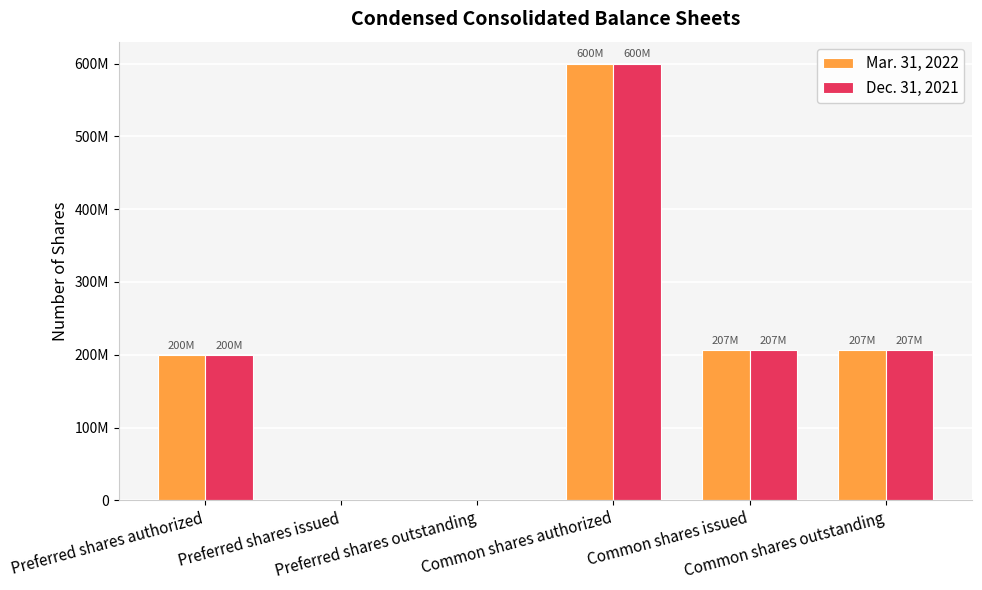

What position from the left is Preferred shares authorized?

1